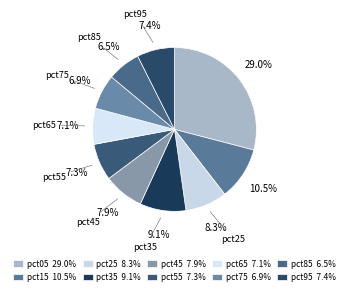

What is the smallest slice in the pie chart?

pct85